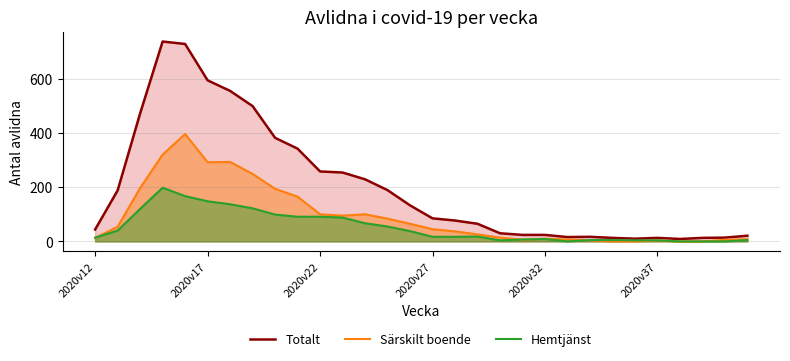

The value of Hemtjänst at 2020v22 is 91. True or false?

True